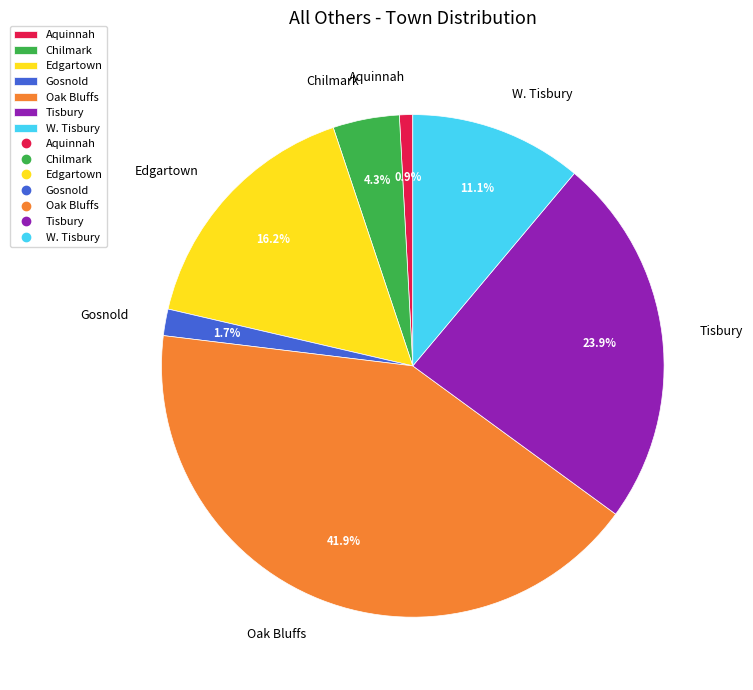

To the nearest percent, what is the difference between the largest and smallest slice percentages?

41%